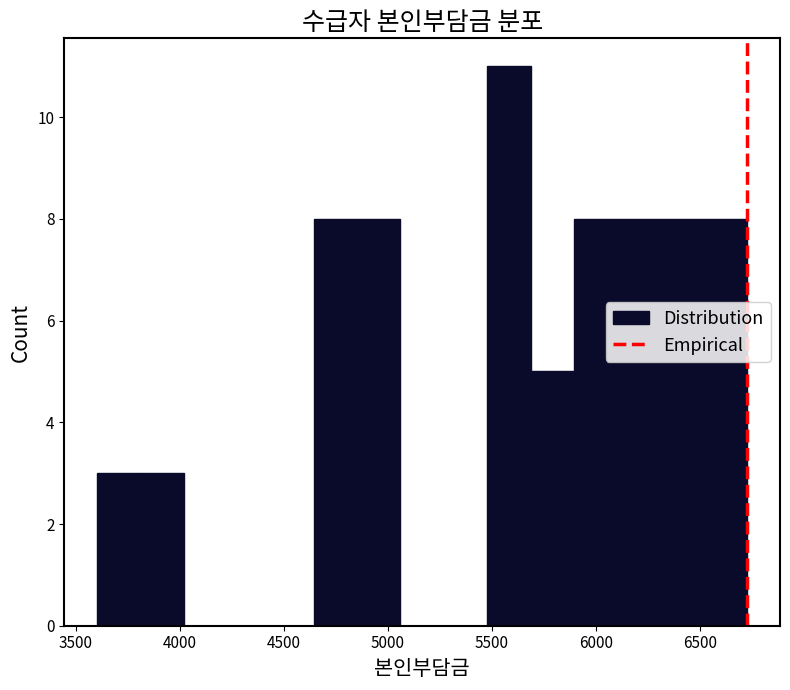

How tall is the bar that spans 3600 to 3800 on the x-axis? Neither the bar edges nor the heights are printed on the chart, so give them approximately, as read against the axes.

3